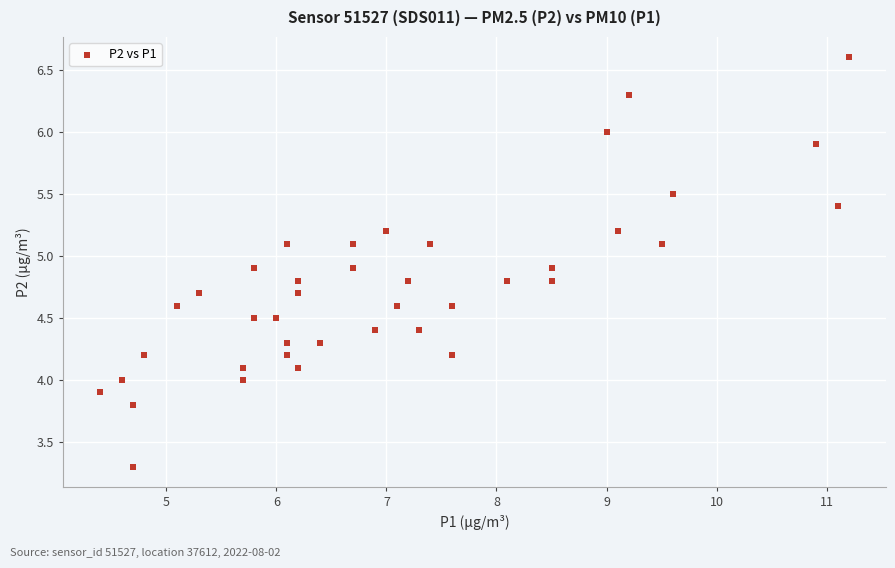

What is the range of X values (max minus min)?

6.8